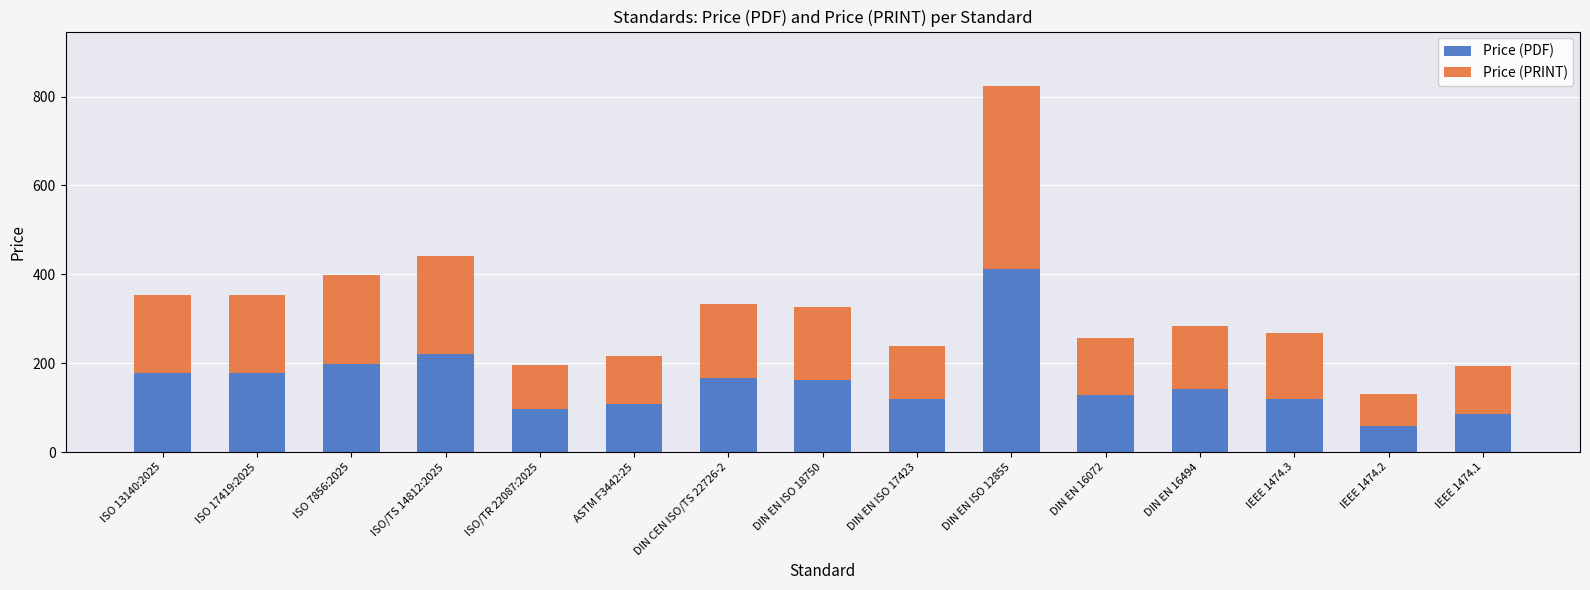

How many bars are there in total?

15